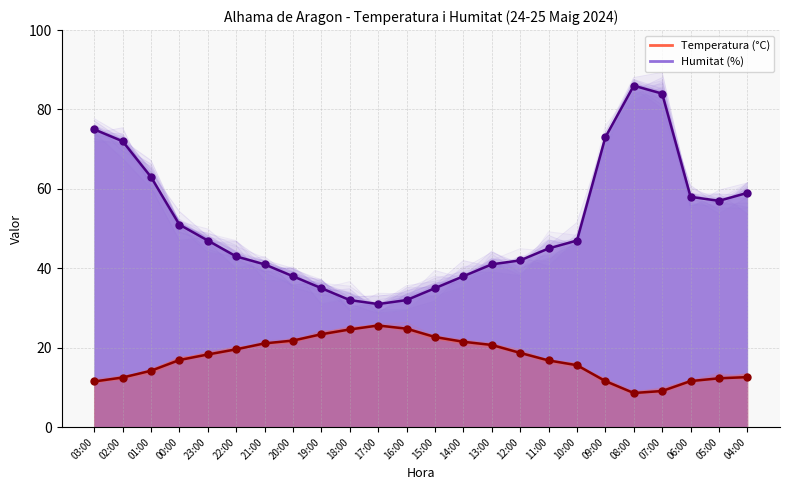

At how many categories does at least one series exceed 82?

2